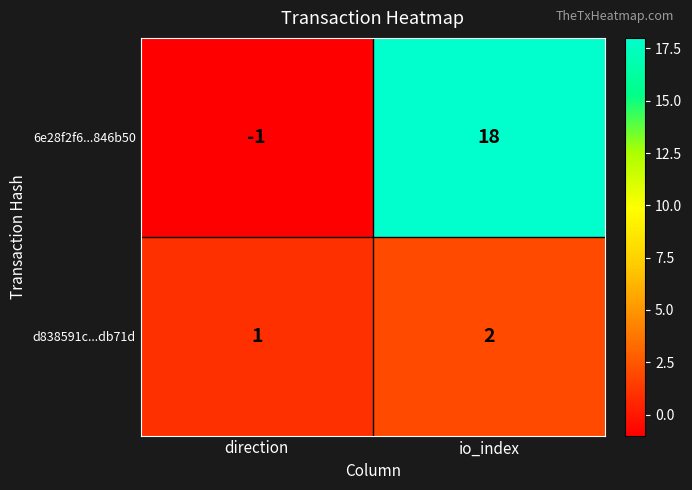

Which series changed the most between direction and io_index?

6e28f2f6...846b50